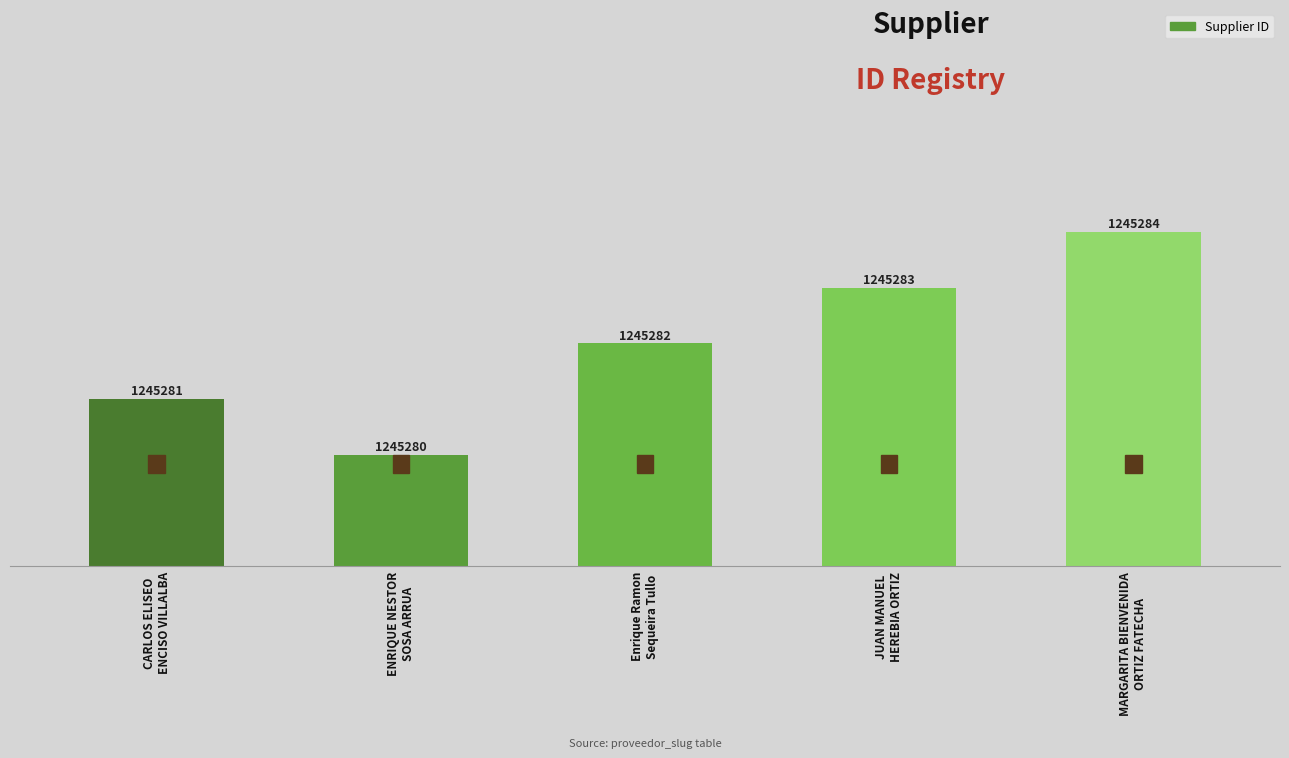

Is it true that the value at MARGARITA BIENVENIDA
ORTIZ FATECHA is 1733828?

False